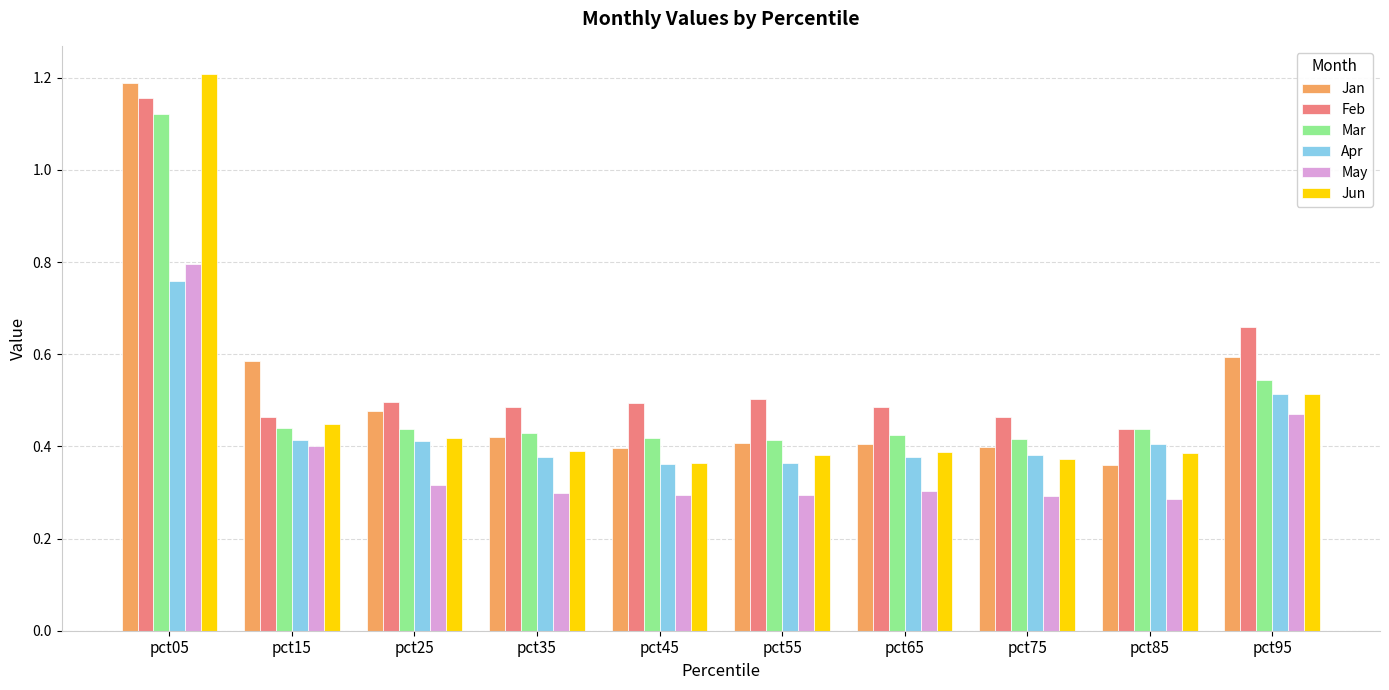

Count the number of categories in the chart.

10